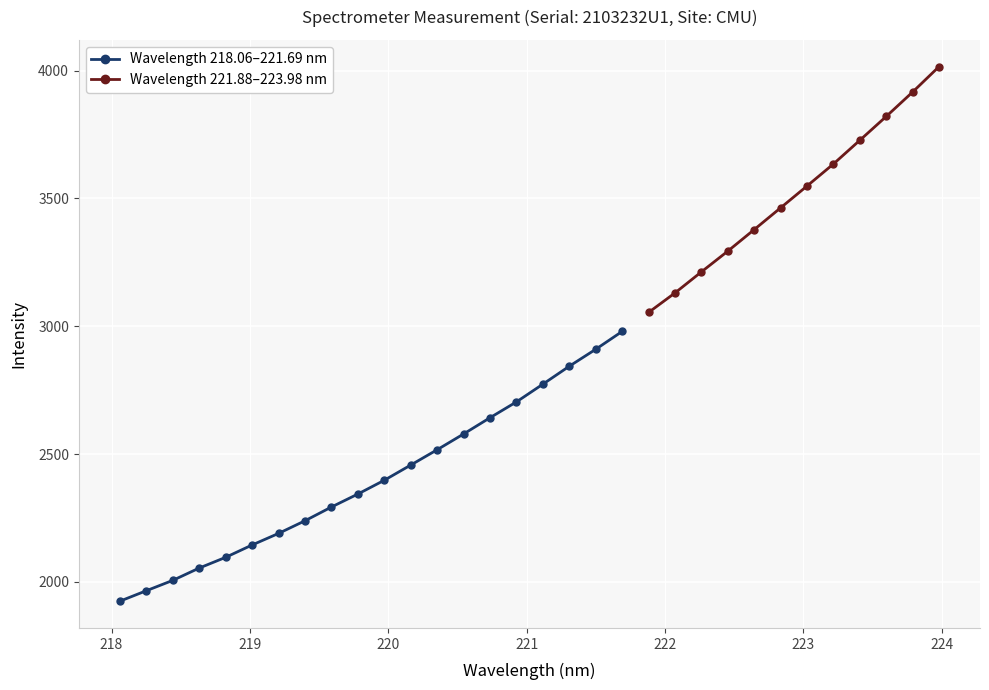

What is the value of the Wavelength 218.06–221.69 nm point at the 19th from the left?

2909.9